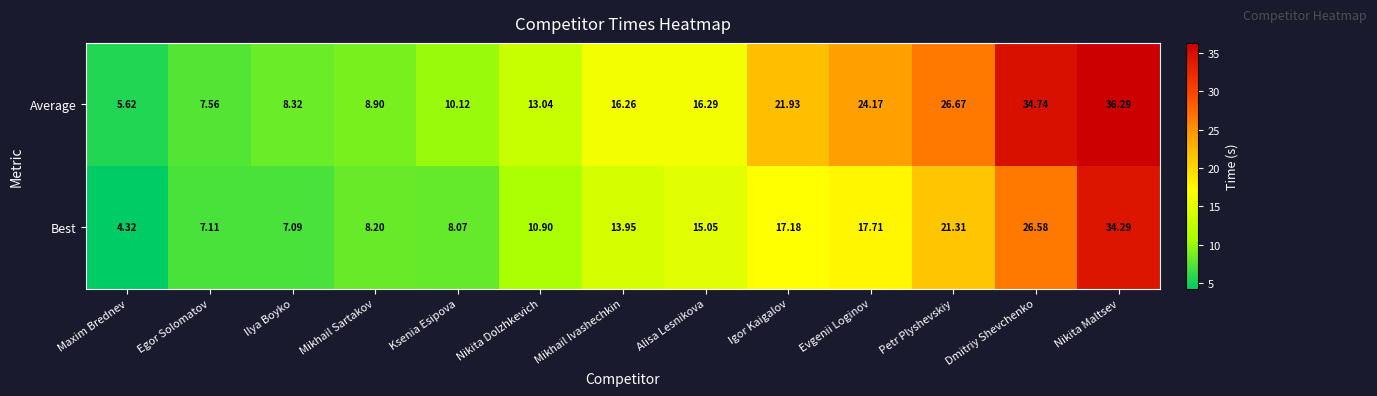

Rank the series by their maximum value, from lowest to highest.

Best, Average